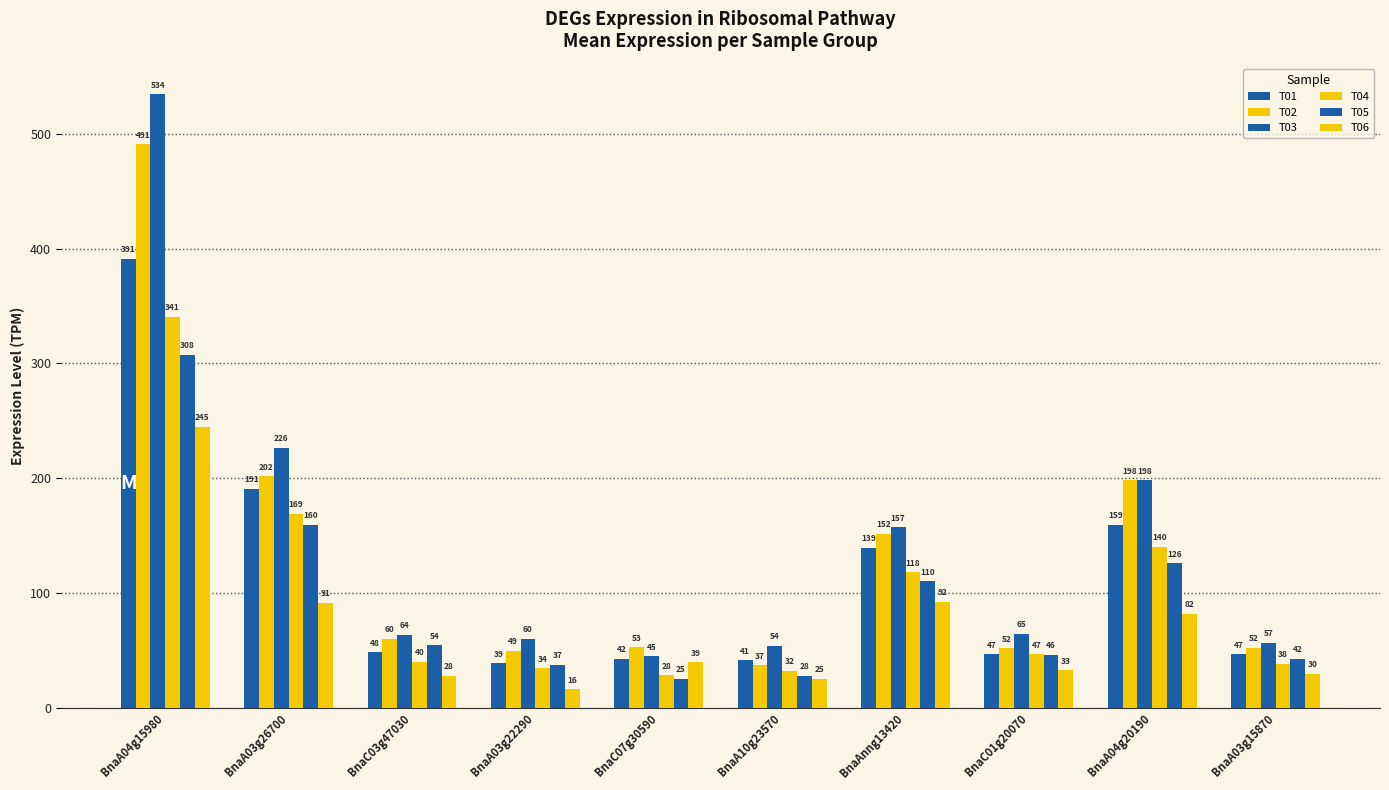

At which category is the sum across all series the highest?

BnaA04g15980